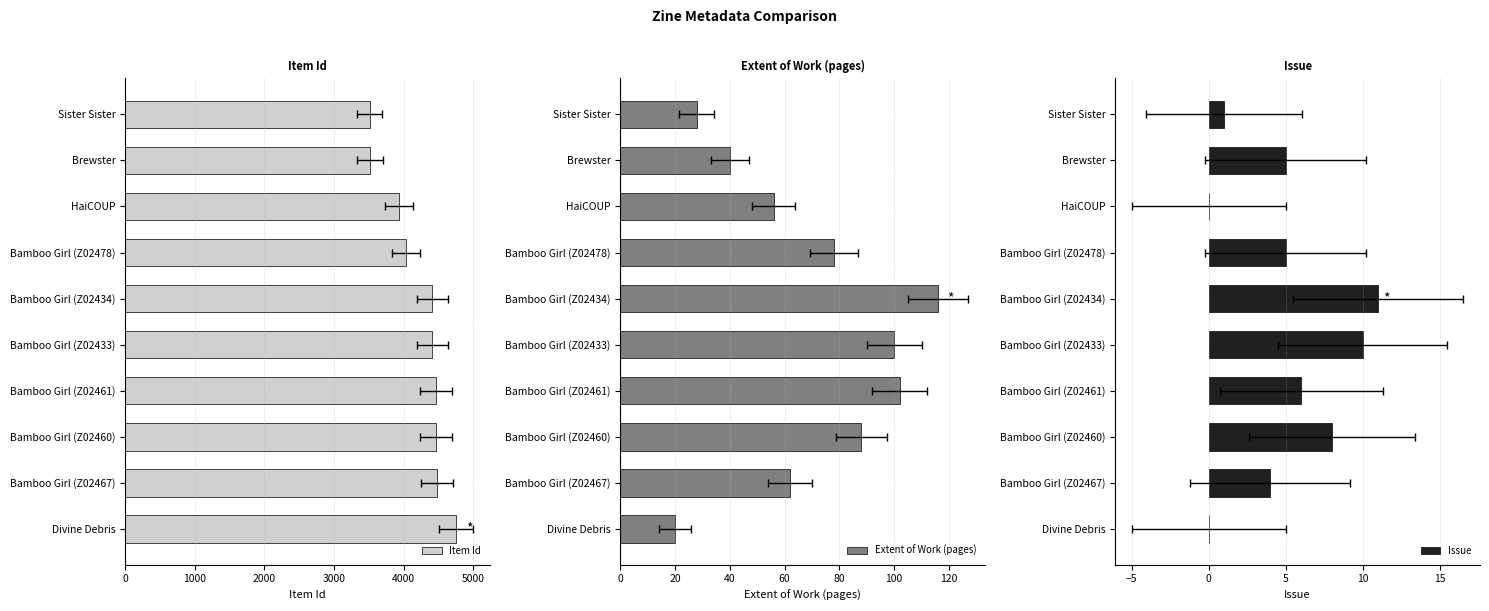

Count the number of categories in the chart.

10